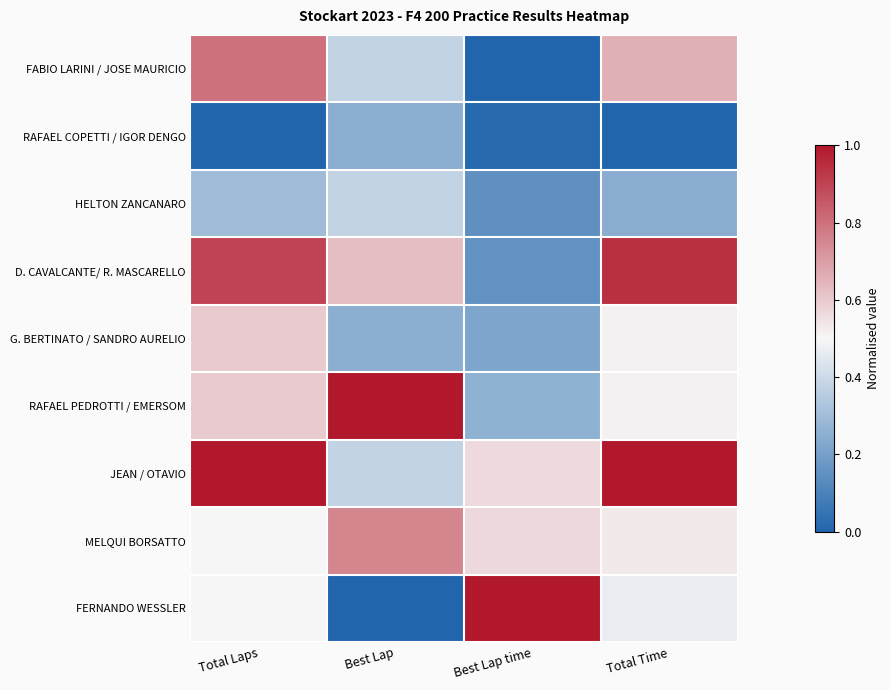

At how many categories does at least one series exceed 0?

4